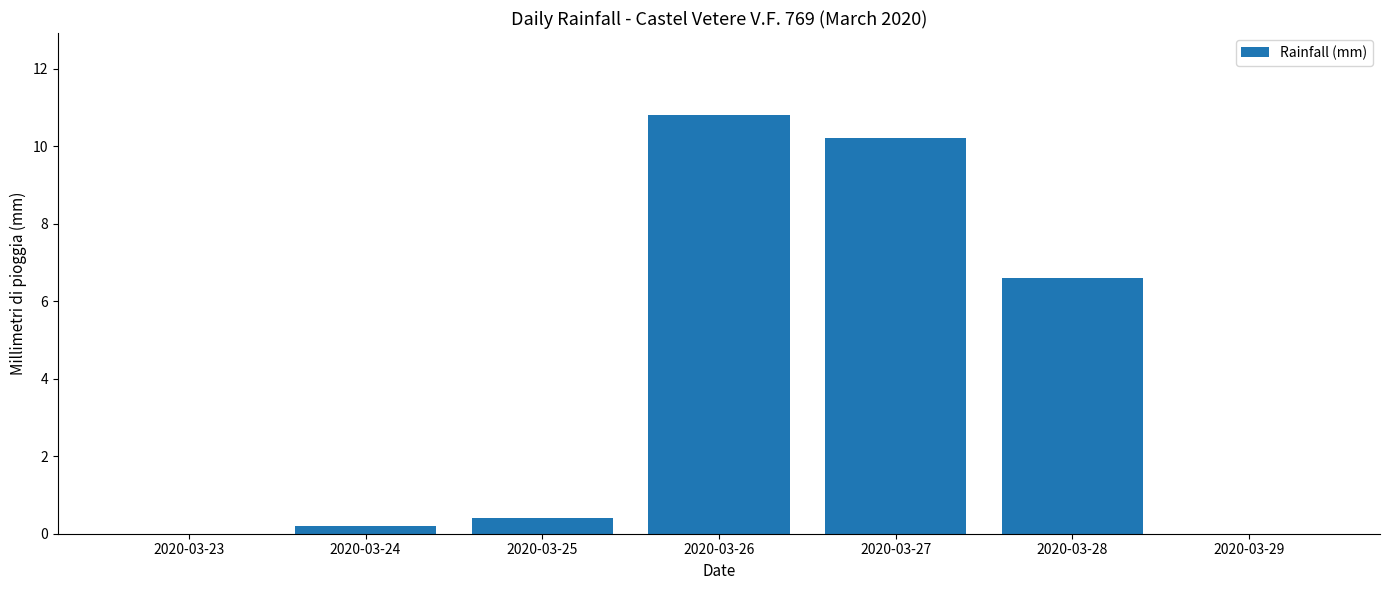

At which category does the chart reach its peak across all series?

2020-03-26